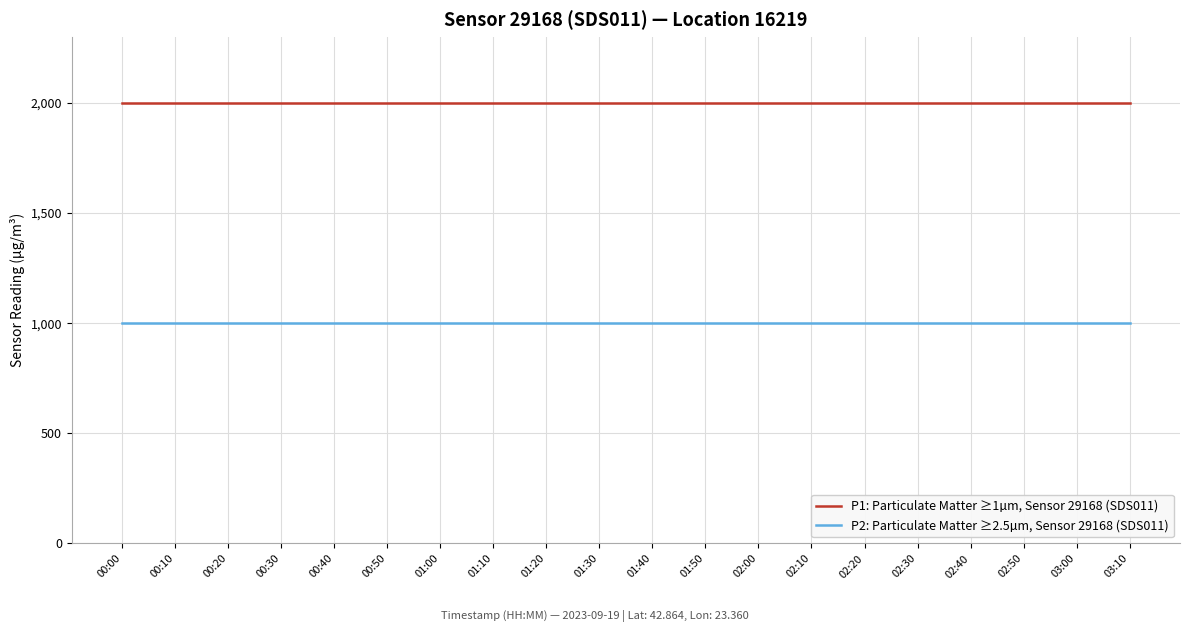

How many lines are shown in the chart?

2